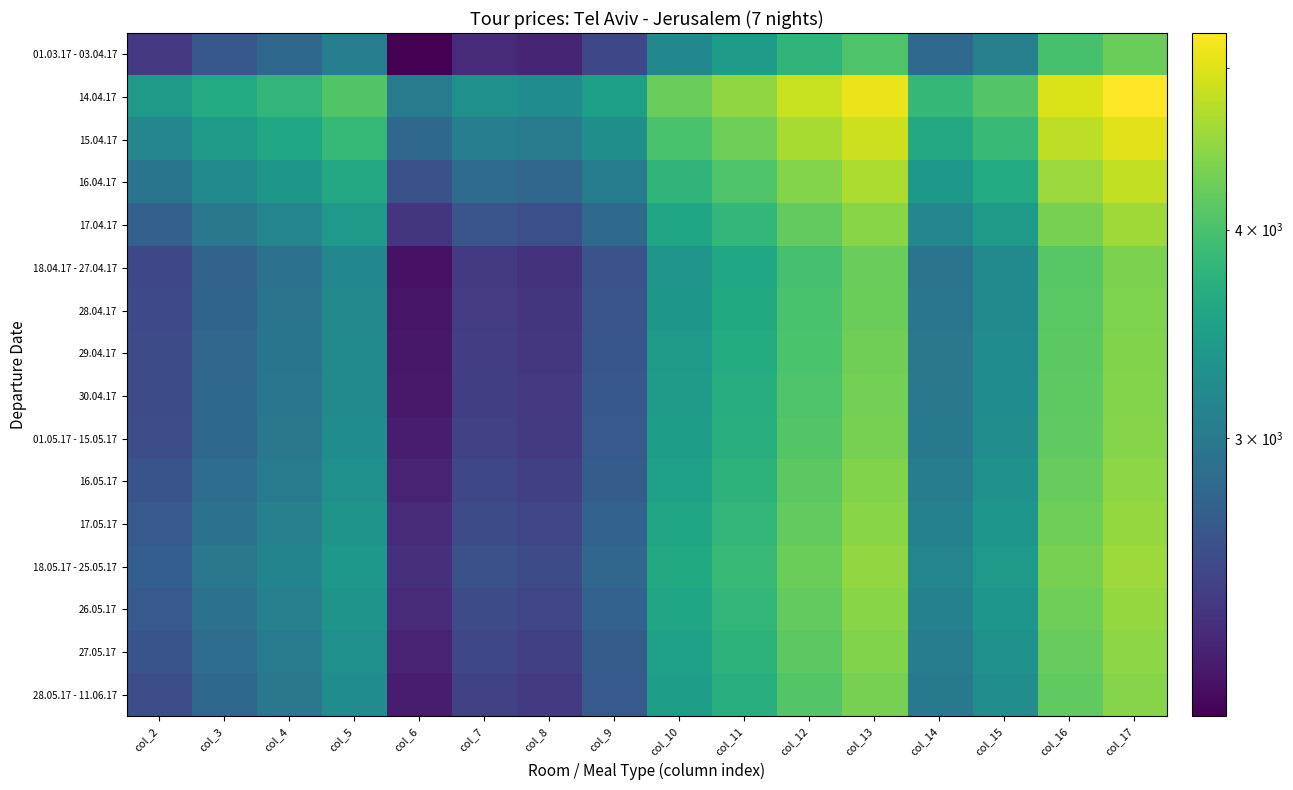

Rank the series by their maximum value, from highest to lowest.

14.04.17, 15.04.17, 16.04.17, 17.04.17, 18.05.17 - 25.05.17, 17.05.17, 26.05.17, 16.05.17, 27.05.17, 01.05.17 - 15.05.17, 28.05.17 - 11.06.17, 30.04.17, 29.04.17, 28.04.17, 18.04.17 - 27.04.17, 01.03.17 - 03.04.17